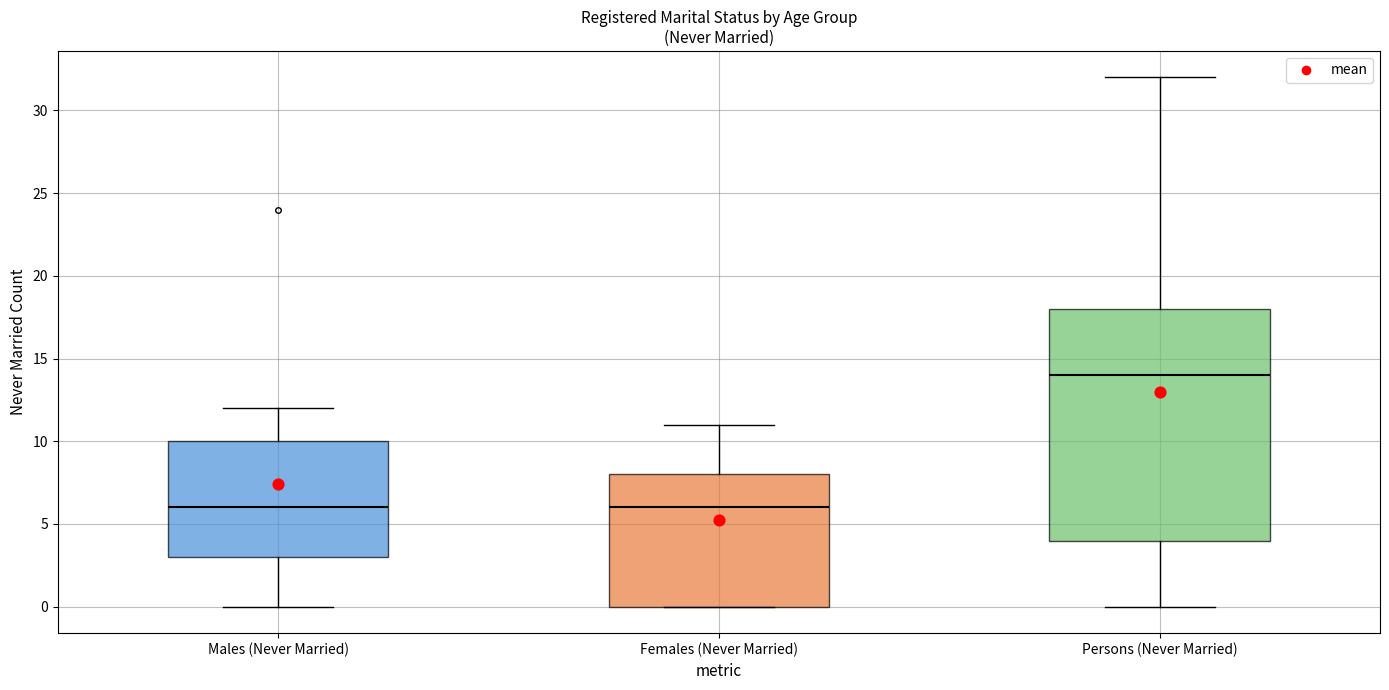

Reading left to right, transcribe this box plot: for each box, give where its median line is, the range the box spans, and where its two whiskers end, as read against the y-axis. The values are not printed on the chart, so give them approximately, as read against the axis.

Males (Never Married): median 6, box 3 to 10, whiskers 0 to 12
Females (Never Married): median 6, box 0 to 8, whiskers 0 to 11
Persons (Never Married): median 14, box 4 to 18, whiskers 0 to 32